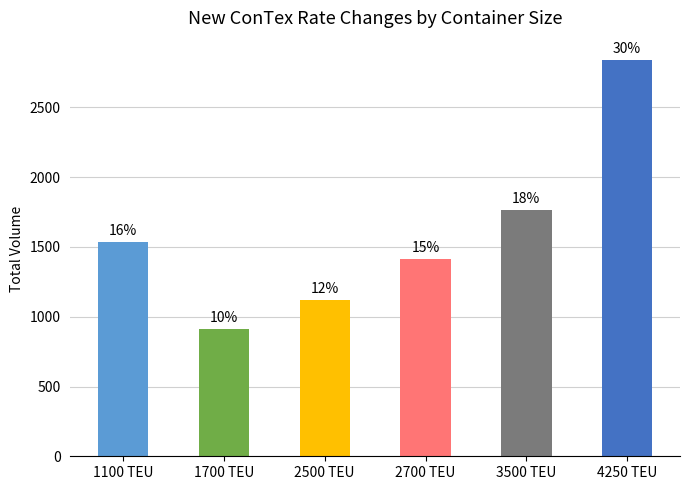

How many bars are there in total?

6